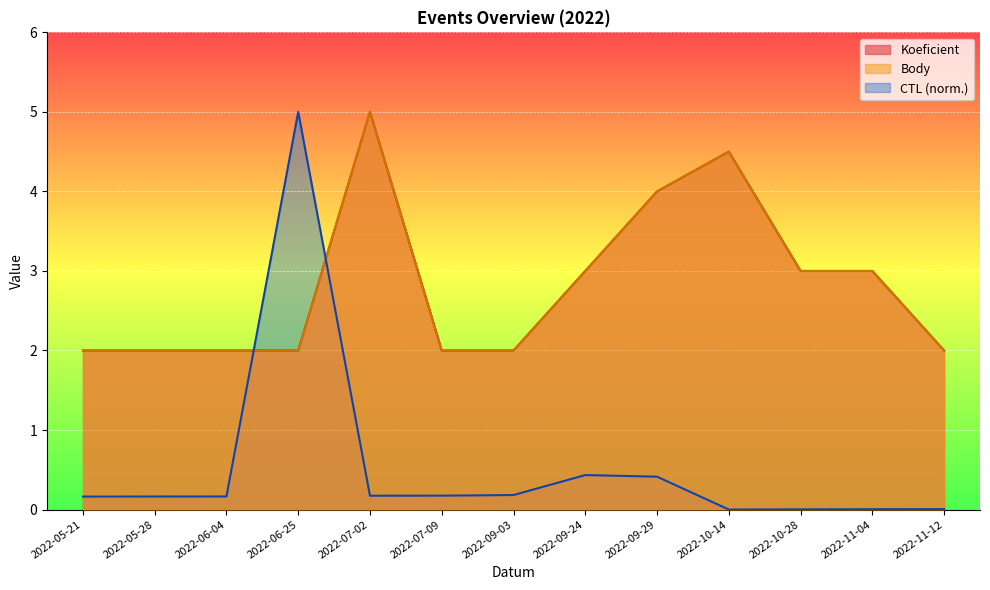

What is the total value across all series at 2022-11-12?

4.0